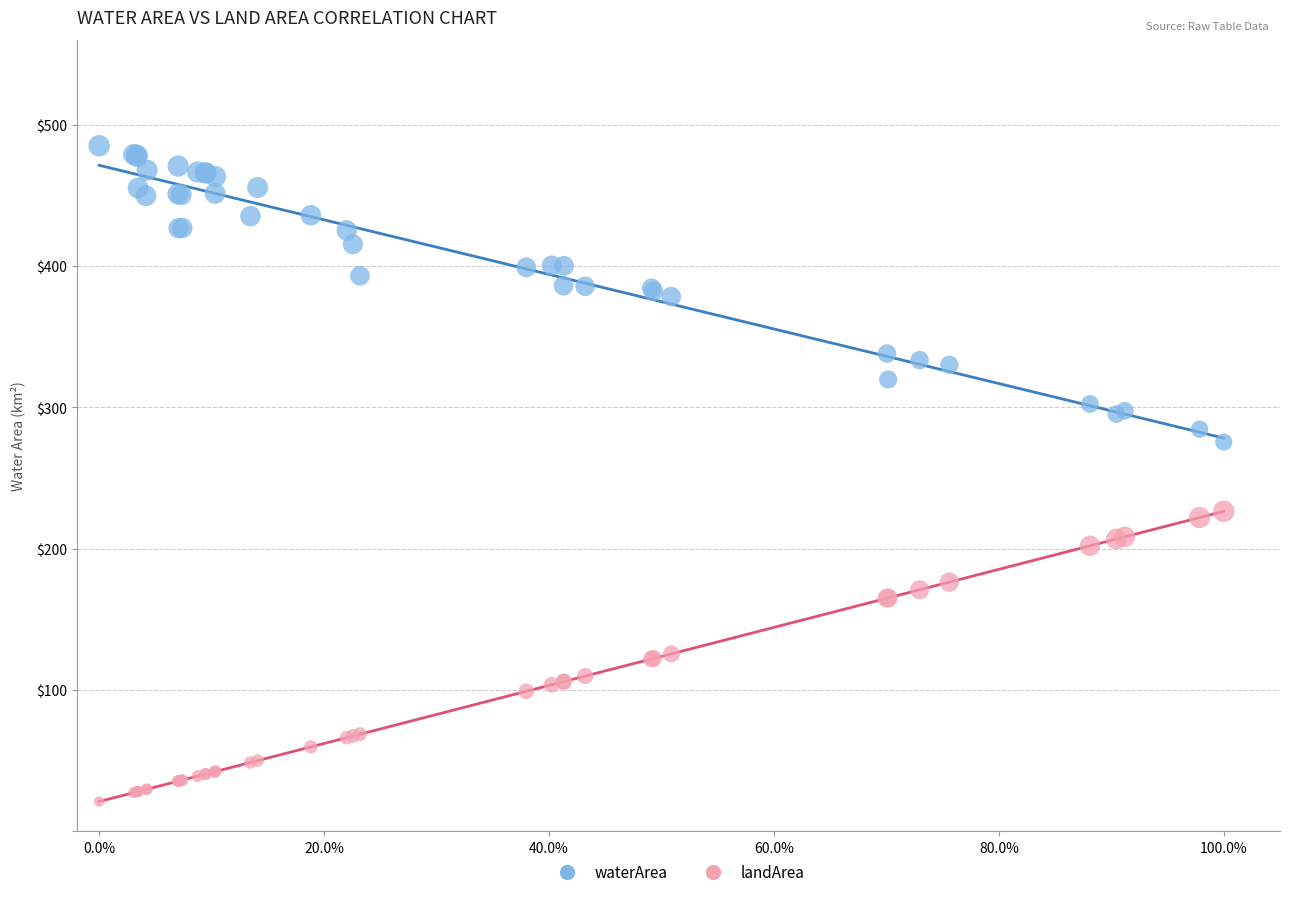

Which series contains the highest Y value?

waterArea